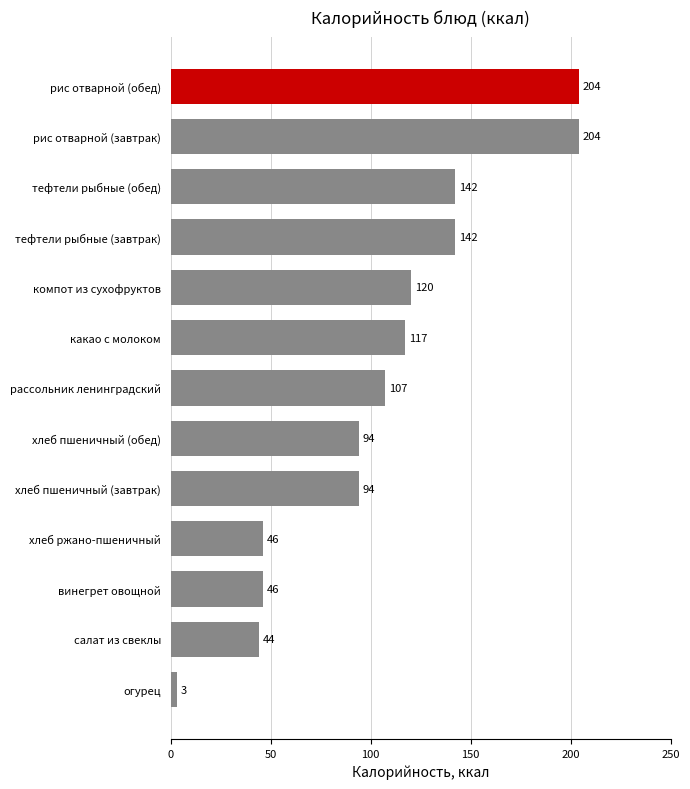

Does the chart contain any negative values?

No